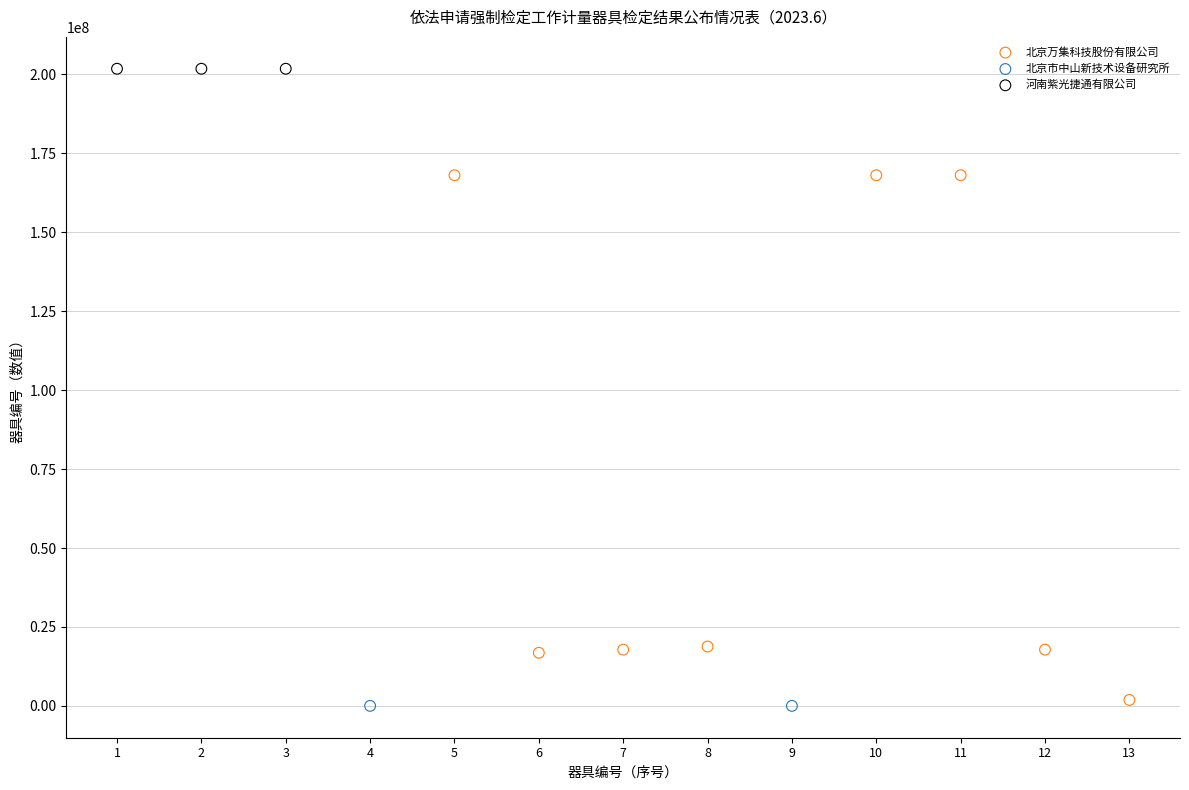

What are all the series names shown in the legend?

河南紫光捷通有限公司, 北京市中山新技术设备研究所, 北京万集科技股份有限公司